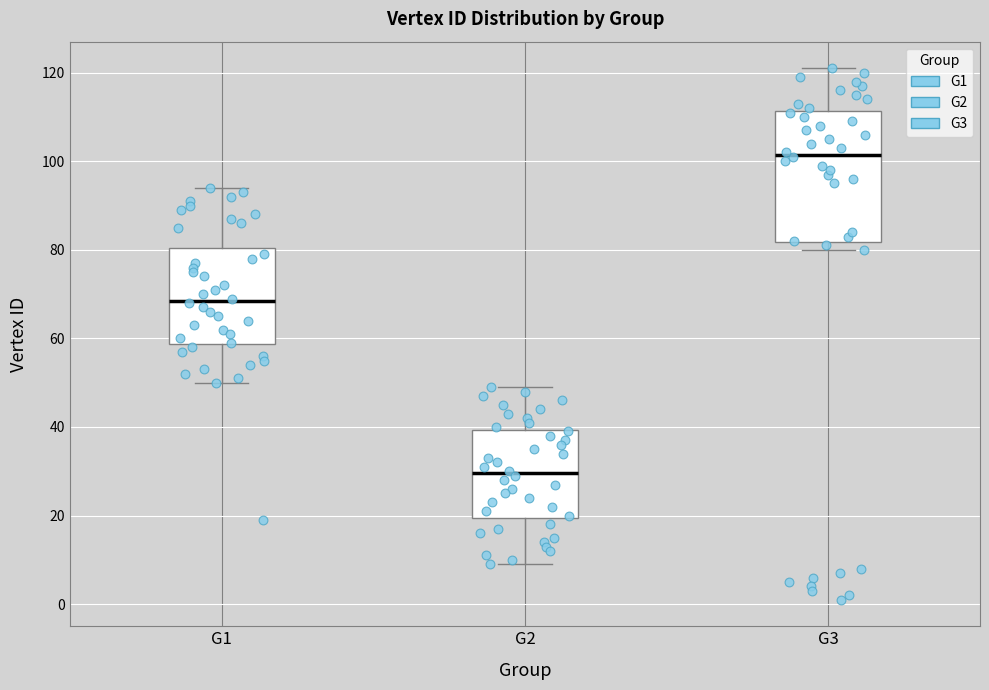

Comparing the boxes themselves (not the whiskers), which one is the tallest?

G3